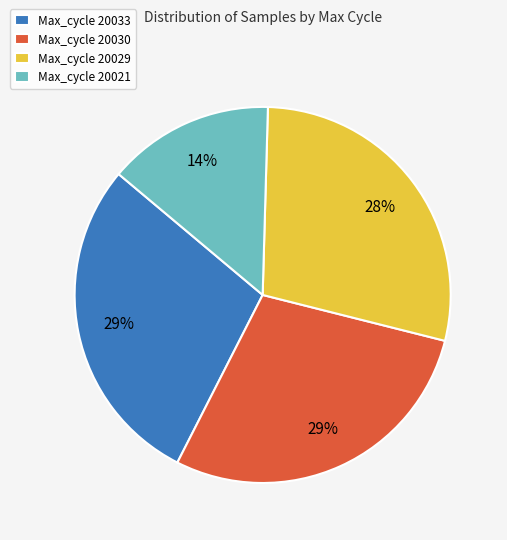

To the nearest percent, what percentage of the pie is Max_cycle 20029?

28%